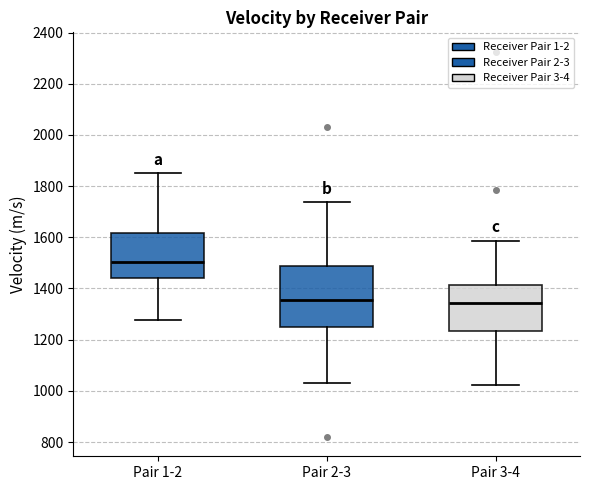

Where is the upper edge of the box for Pair 1-2 on the y-axis? The values are not printed on the chart, so give them approximately, as read against the axis.

1620